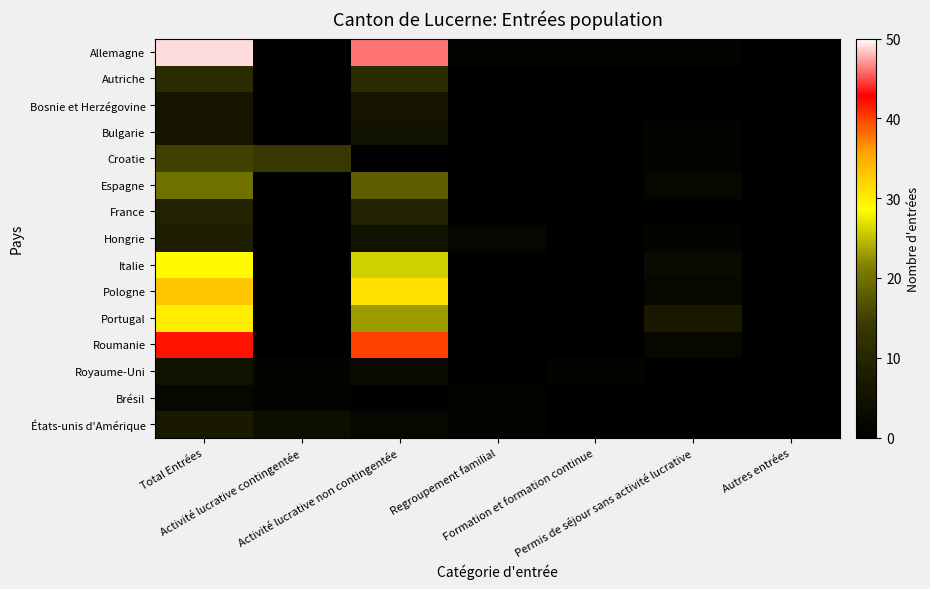

What is the total value across all series at Total Entrées?

272